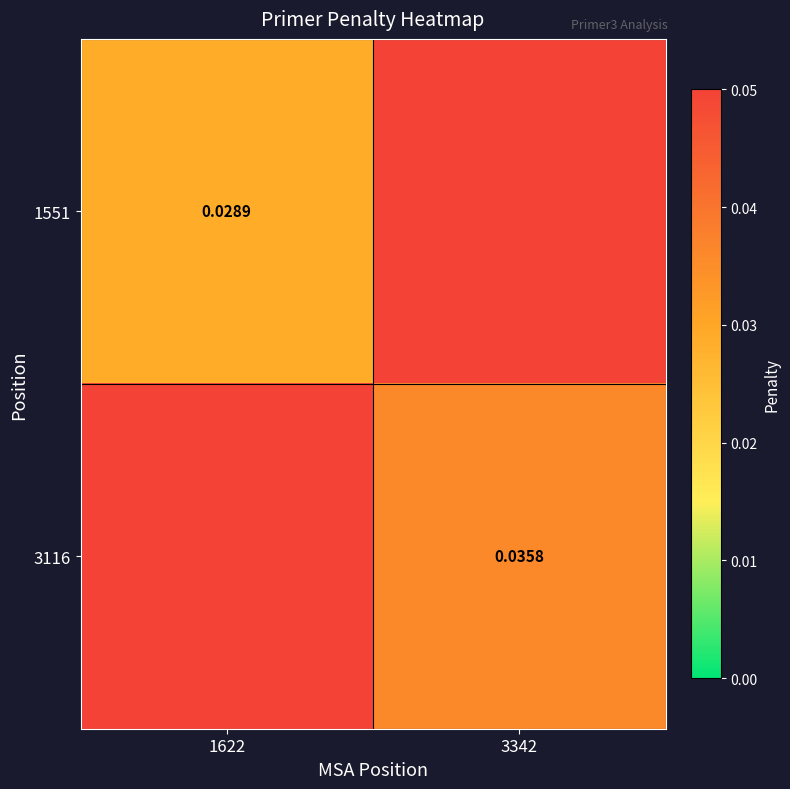

List the series in order of their peak value, highest first.

1551, 3116